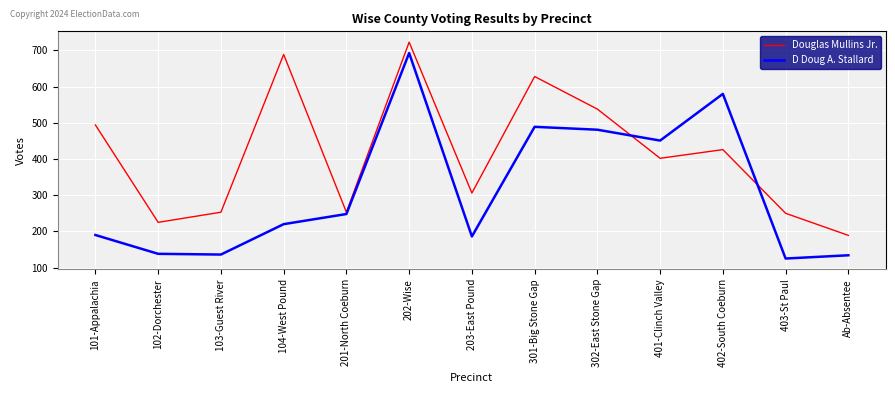

What is the minimum value for D Doug A. Stallard?

125